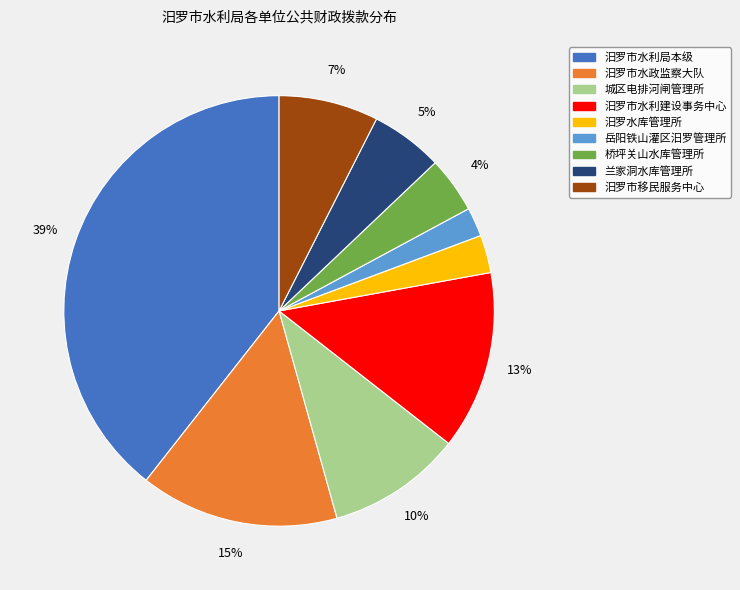

The 岳阳铁山灌区汨罗管理所 slice represents 2% of the pie. True or false?

True